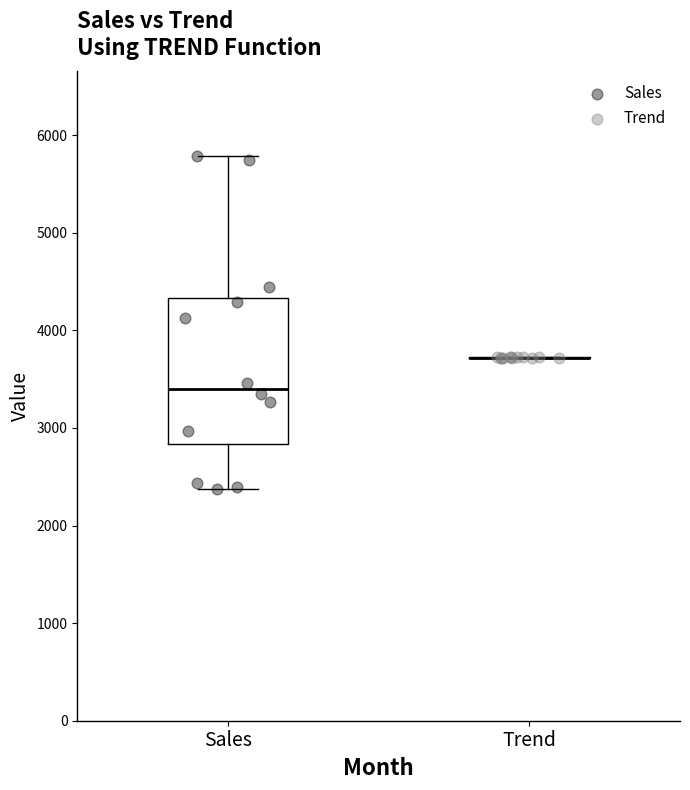

Which series reaches the minimum Y coordinate?

Sales